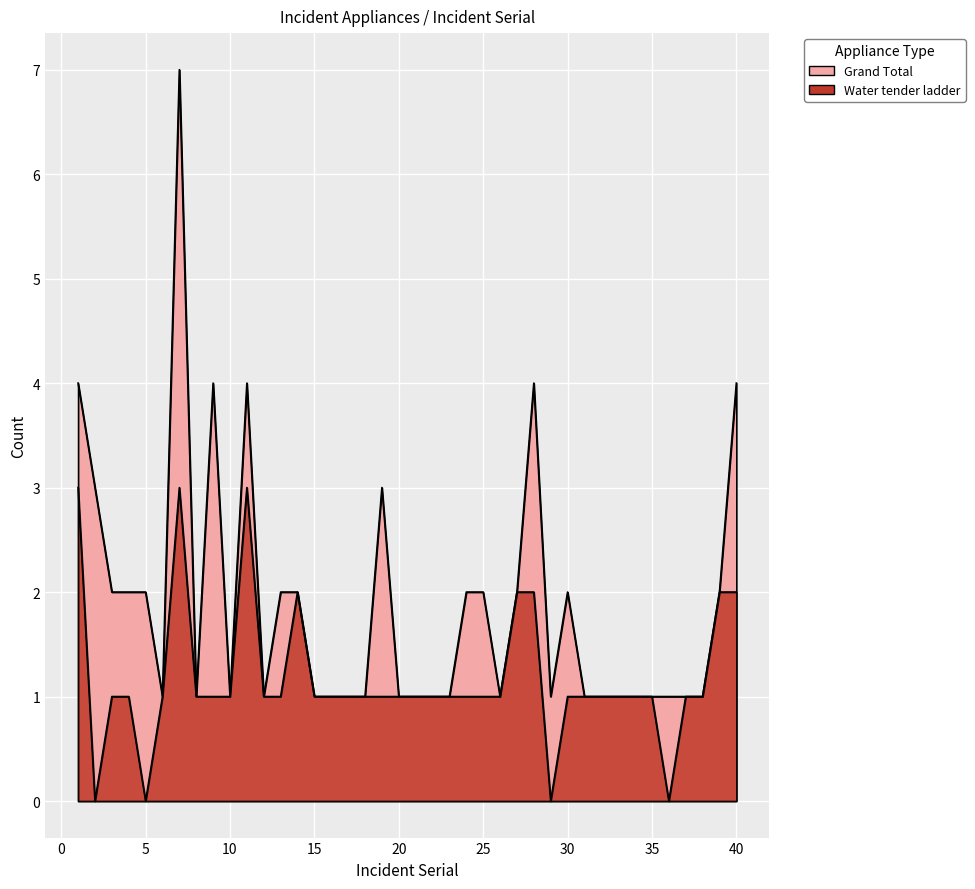

What is the sum of the Grand Total values at 16 and 26?

2